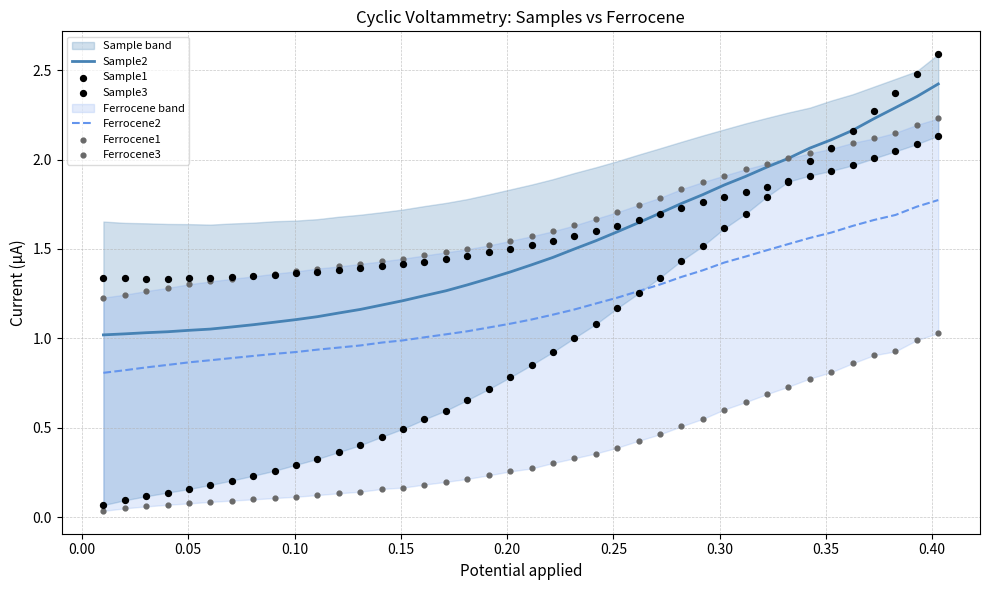

Which series contains the highest Y value?

Sample1